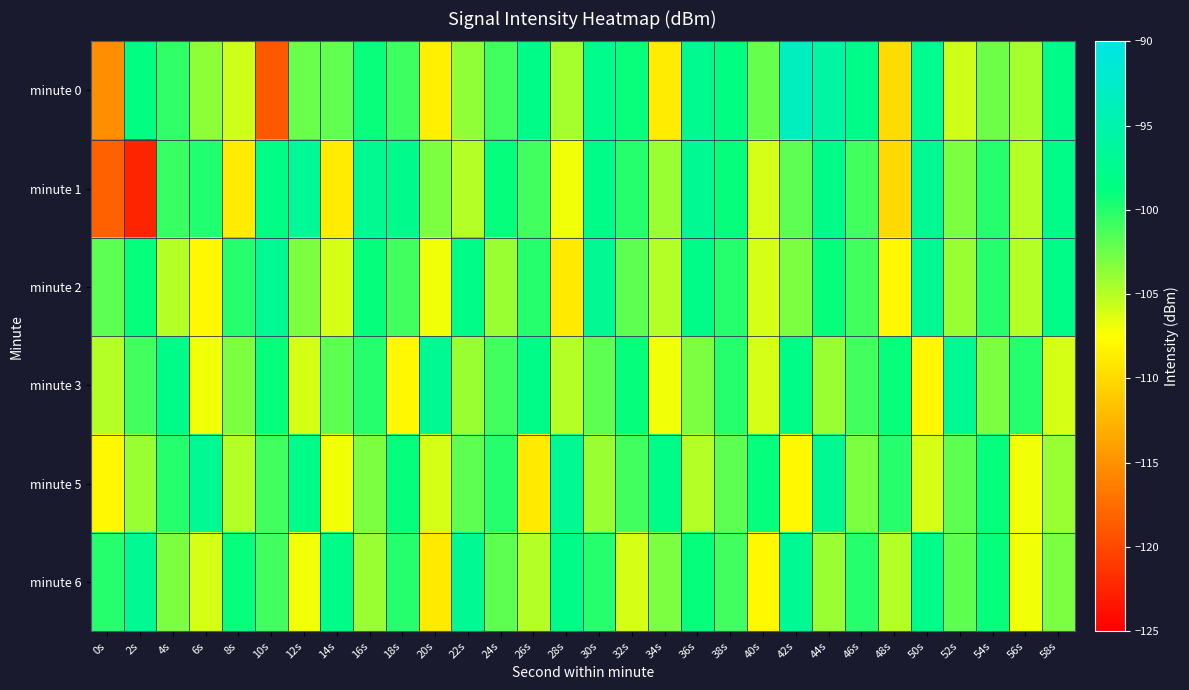

Which category has the highest value across all series?

42s